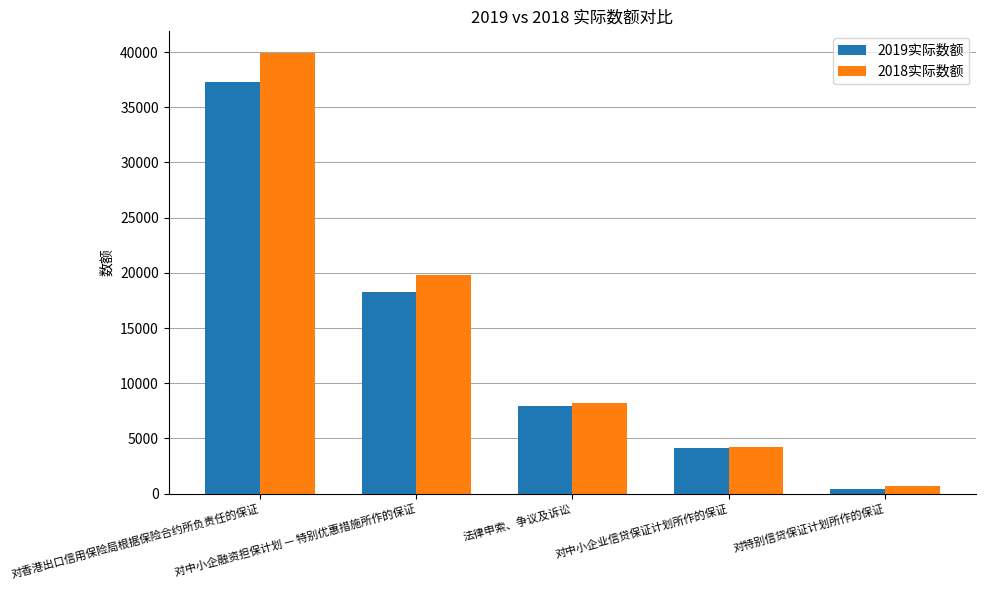

List the series in order of their peak value, lowest first.

2019实际数额, 2018实际数额